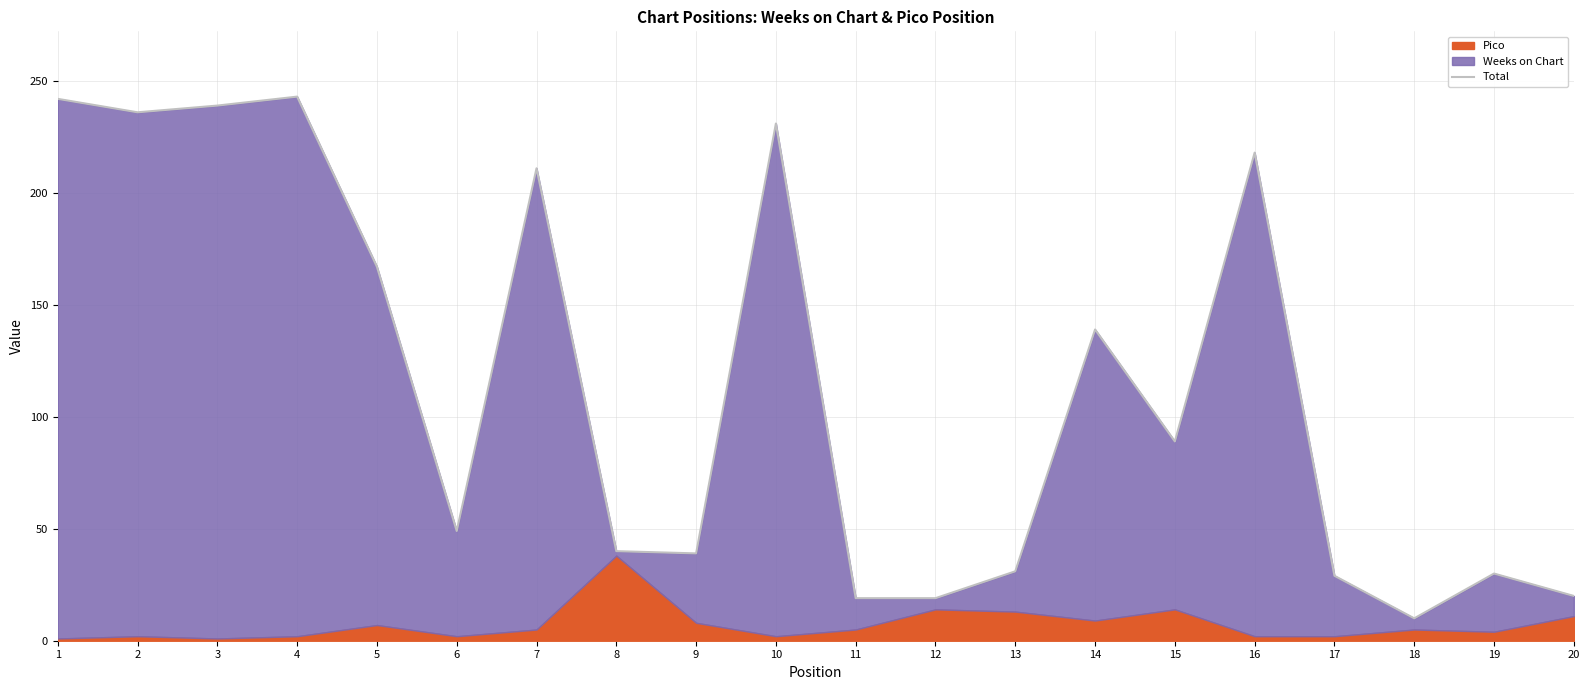

What is the difference between the second highest and minimum values?

232